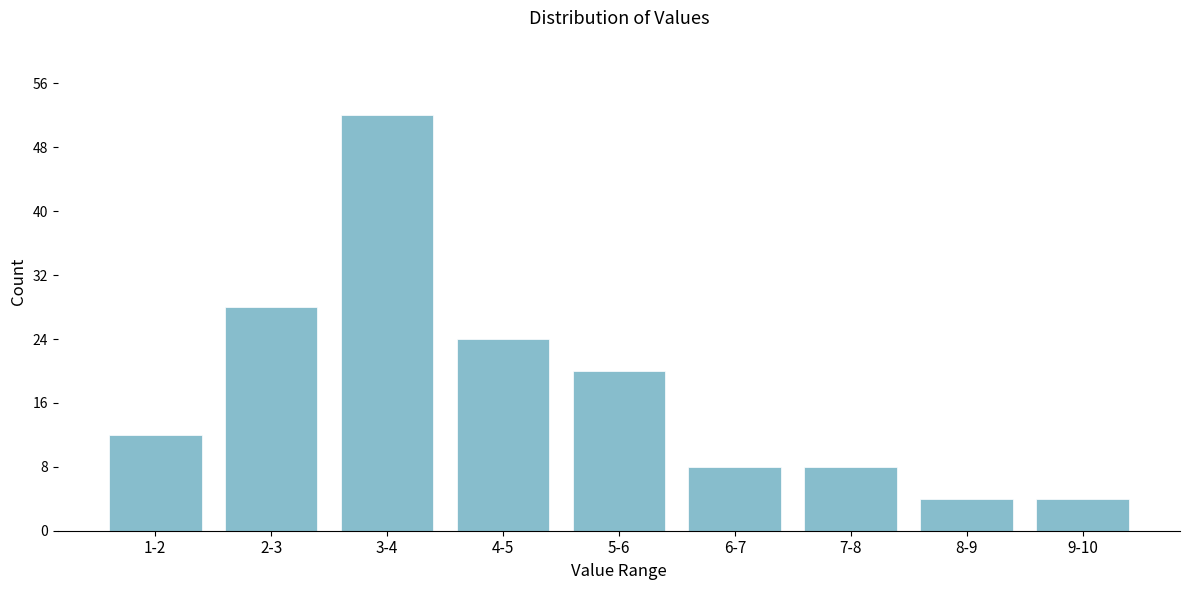

Reading right to left, extract all data points from this chart.

9-10=4	8-9=4	7-8=8	6-7=8	5-6=20	4-5=24	3-4=52	2-3=28	1-2=12